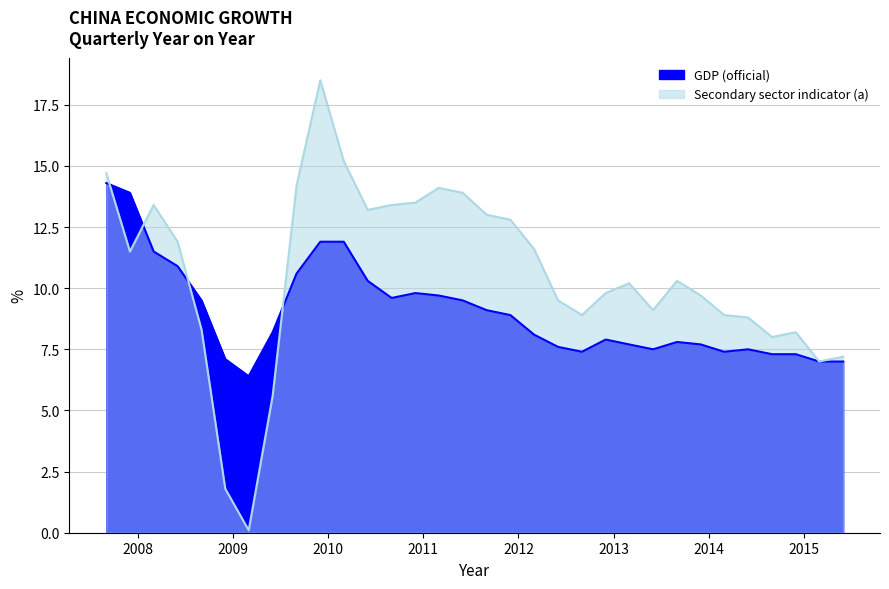

What is the sum of the GDP (official) values at 2013-03-01 and 2011-06-01?

17.2